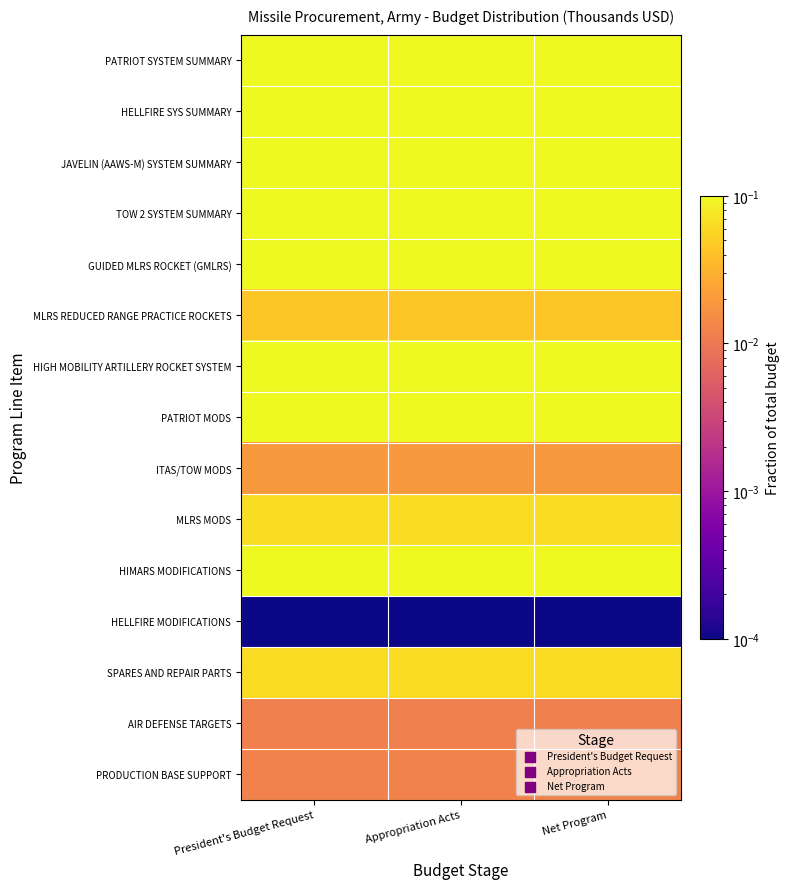

Reading left to right, what are all the values shown in this chart?

PATRIOT SYSTEM SUMMARY: President's Budget Request=1.0	Appropriation Acts=1.0	Net Program=0.9
HELLFIRE SYS SUMMARY: President's Budget Request=0.7	Appropriation Acts=0.6	Net Program=0.6
JAVELIN (AAWS-M) SYSTEM SUMMARY: President's Budget Request=0.8	Appropriation Acts=0.7	Net Program=0.7
TOW 2 SYSTEM SUMMARY: President's Budget Request=0.5	Appropriation Acts=0.4	Net Program=0.4
GUIDED MLRS ROCKET (GMLRS): President's Budget Request=1.0	Appropriation Acts=1.0	Net Program=1.0
MLRS REDUCED RANGE PRACTICE ROCKETS: President's Budget Request=0.0	Appropriation Acts=0.0	Net Program=0.0
HIGH MOBILITY ARTILLERY ROCKET SYSTEM: President's Budget Request=0.6	Appropriation Acts=0.6	Net Program=0.6
PATRIOT MODS: President's Budget Request=0.1	Appropriation Acts=0.1	Net Program=0.2
ITAS/TOW MODS: President's Budget Request=0.0	Appropriation Acts=0.0	Net Program=0.0
MLRS MODS: President's Budget Request=0.1	Appropriation Acts=0.1	Net Program=0.1
HIMARS MODIFICATIONS: President's Budget Request=0.2	Appropriation Acts=0.2	Net Program=0.2
HELLFIRE MODIFICATIONS: President's Budget Request=0.0	Appropriation Acts=0.0	Net Program=0.0
SPARES AND REPAIR PARTS: President's Budget Request=0.1	Appropriation Acts=0.1	Net Program=0.1
AIR DEFENSE TARGETS: President's Budget Request=0.0	Appropriation Acts=0.0	Net Program=0.0
PRODUCTION BASE SUPPORT: President's Budget Request=0.0	Appropriation Acts=0.0	Net Program=0.0